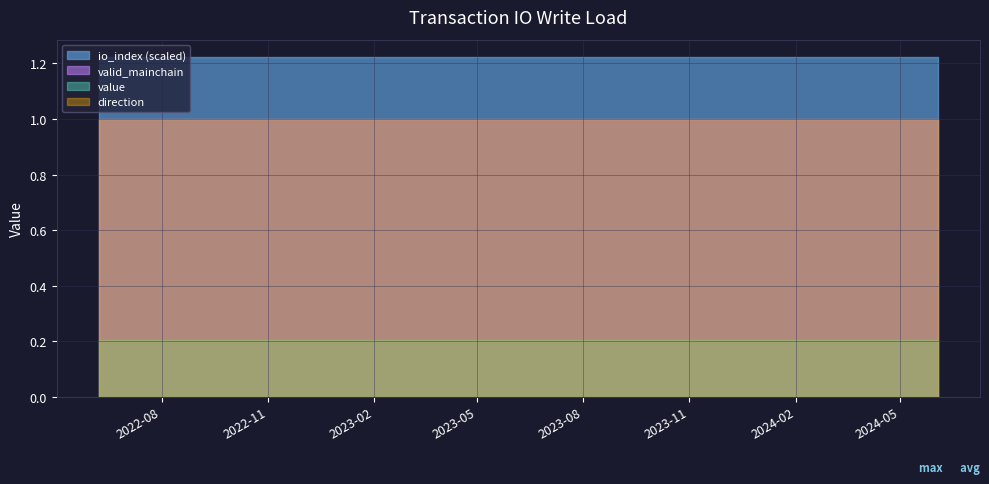

What are all the series names shown in the legend?

value, io_index, valid_mainchain, direction